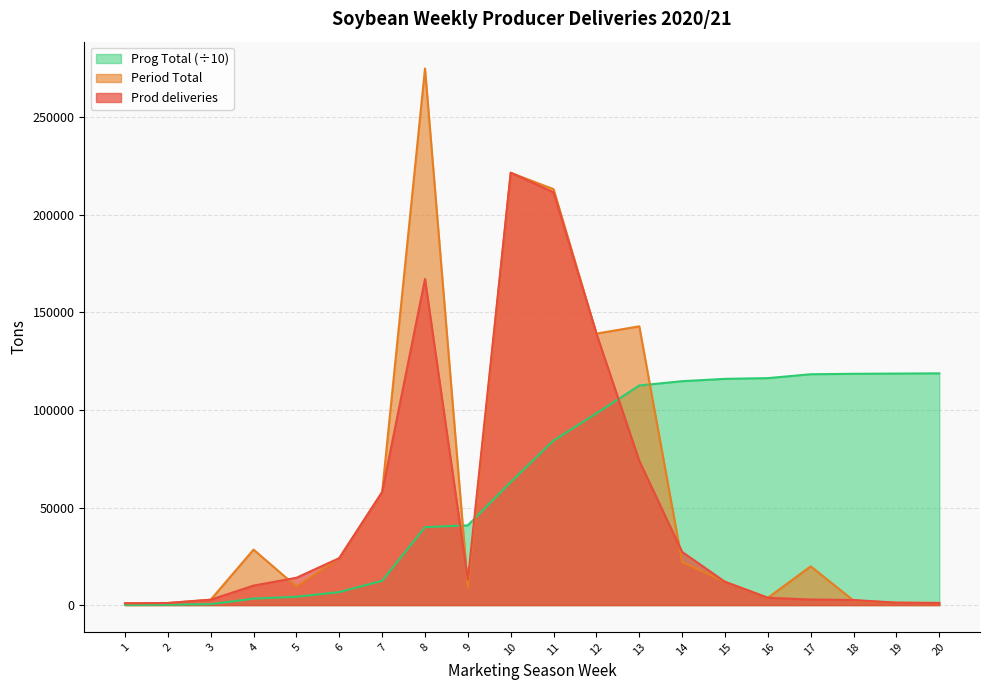

True or false: Prog Total and Period Total intersect in this chart.

True